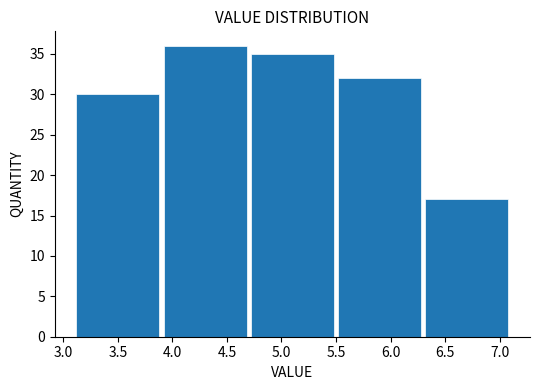

How tall is the bar that spans 3.9 to 4.7 on the x-axis? The values are not printed on the chart, so give them approximately, as read against the axis.

36